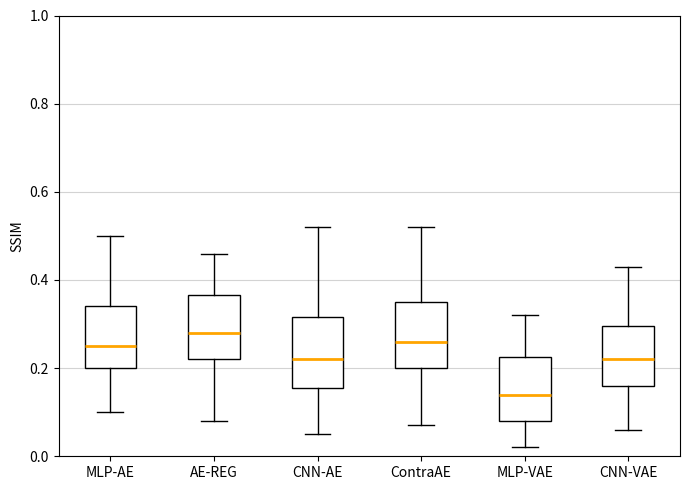

Reading left to right, transcribe this box plot: for each box, give where its median line is, the range the box spans, and where its two whiskers end, as read against the y-axis. The values are not printed on the chart, so give them approximately, as read against the axis.

MLP-AE: median 0.26, box 0.20 to 0.34, whiskers 0.10 to 0.50
AE-REG: median 0.28, box 0.22 to 0.36, whiskers 0.08 to 0.46
CNN-AE: median 0.22, box 0.16 to 0.32, whiskers 0.06 to 0.52
ContraAE: median 0.26, box 0.20 to 0.36, whiskers 0.08 to 0.52
MLP-VAE: median 0.14, box 0.08 to 0.22, whiskers 0.02 to 0.32
CNN-VAE: median 0.22, box 0.16 to 0.30, whiskers 0.06 to 0.44